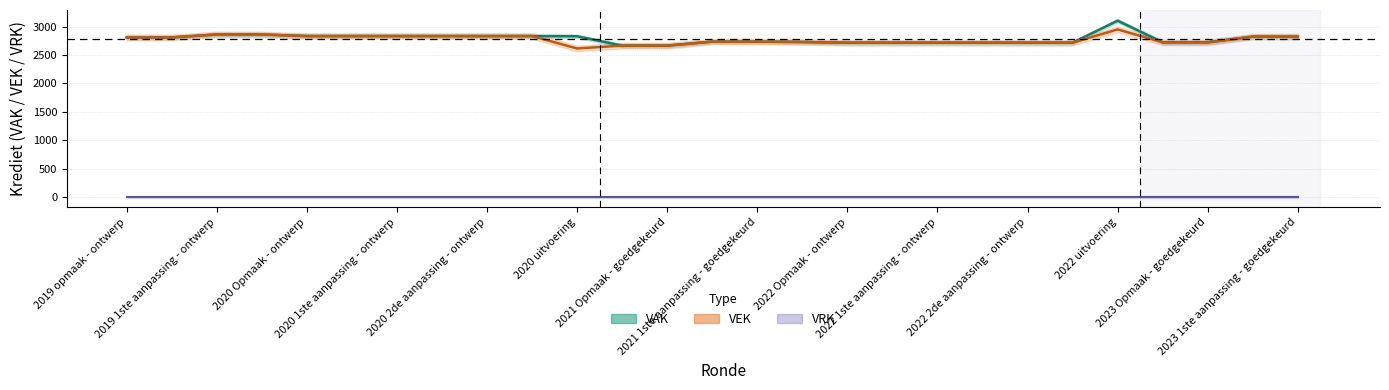

True or false: VEK and VRK cross at least once.

False